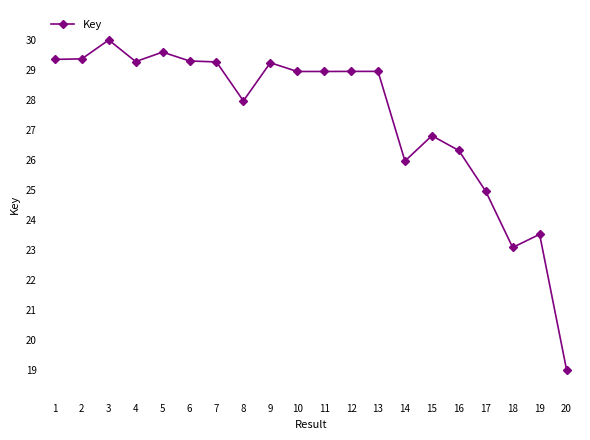

What is the ratio of the value at 18 to the value at 2?

0.8